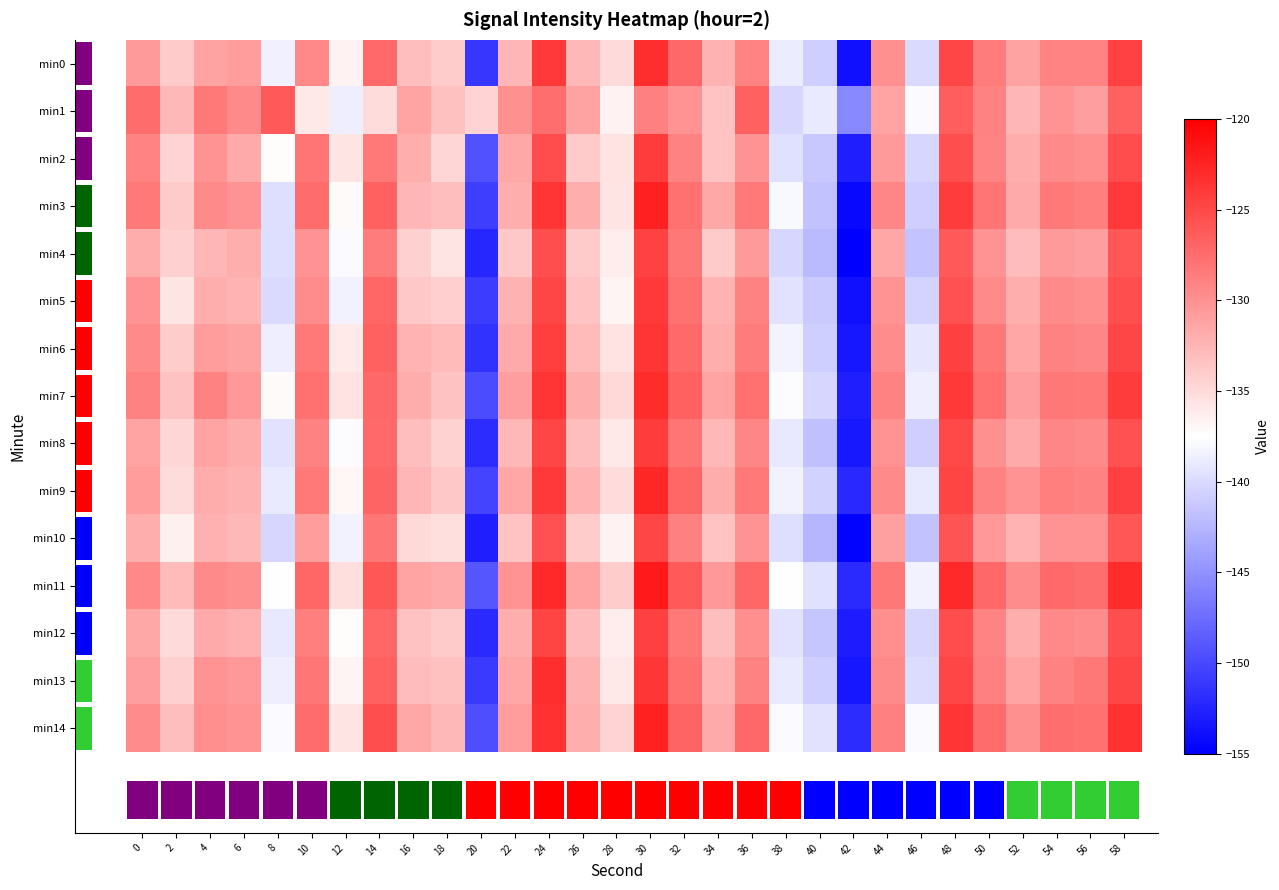

True or false: 10 has a value of -132.1 at 4.

True